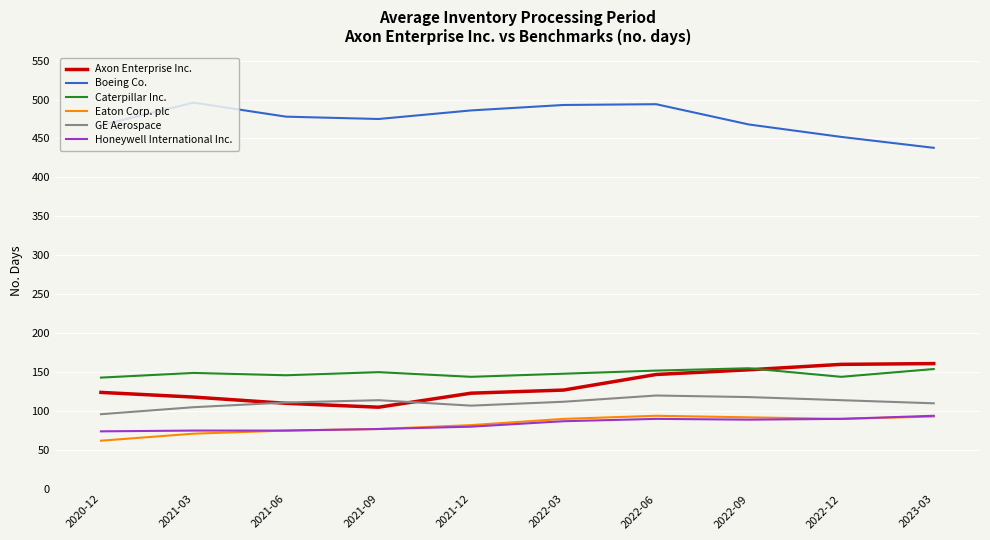

What is the highest value of the Caterpillar Inc. series?

155